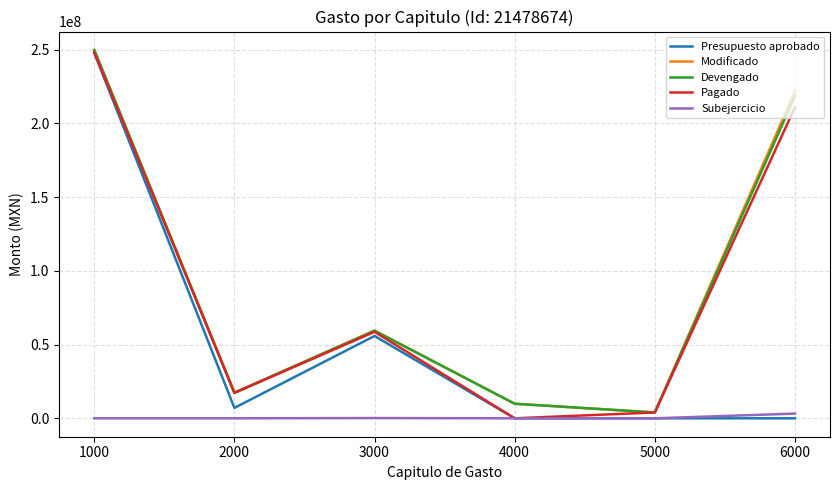

Rank the categories by Devengado value from lowest to highest.

5000, 4000, 2000, 3000, 6000, 1000